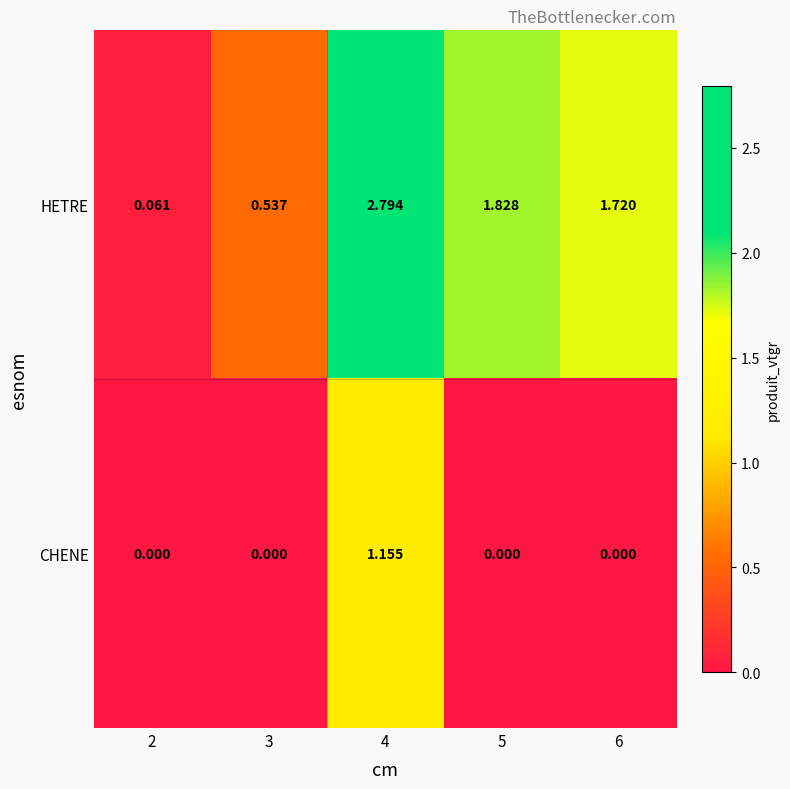

List the series in order of their peak value, lowest first.

CHENE, HETRE